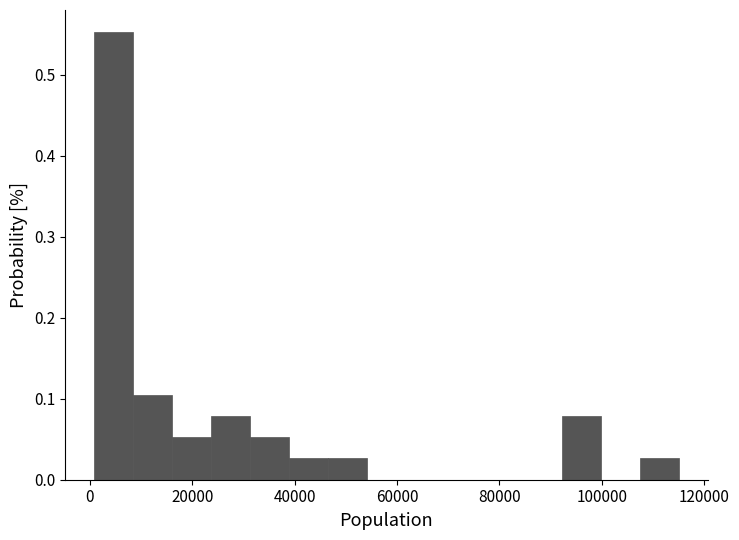

Read against the x-axis, roughly where is the centre of the tallest bar?

4000